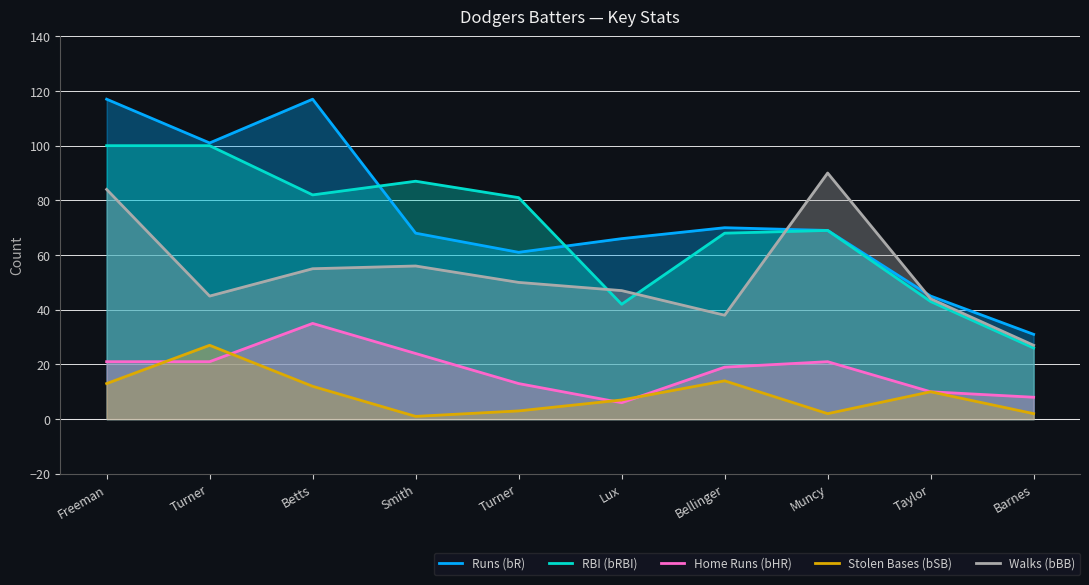

What is the greatest value displayed?

117